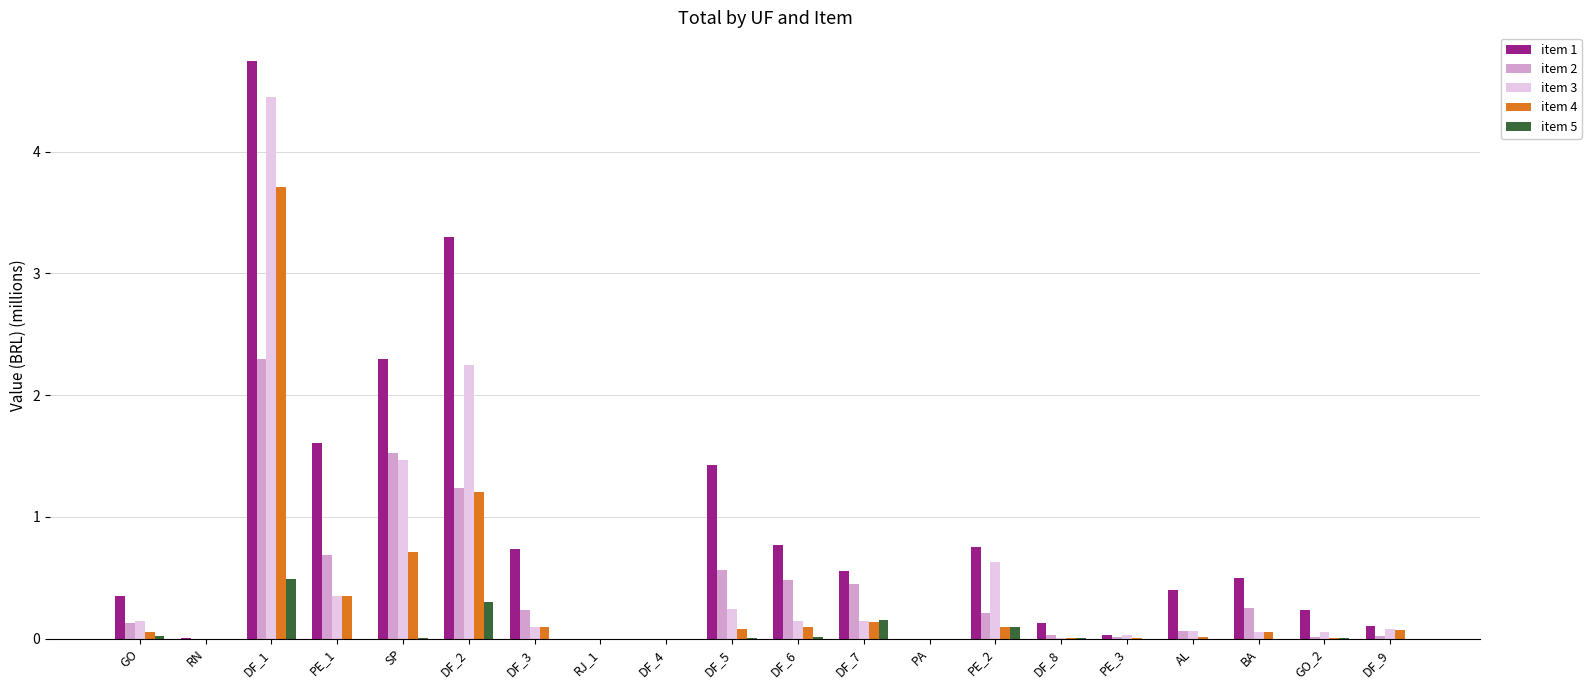

Count the number of categories in the chart.

20